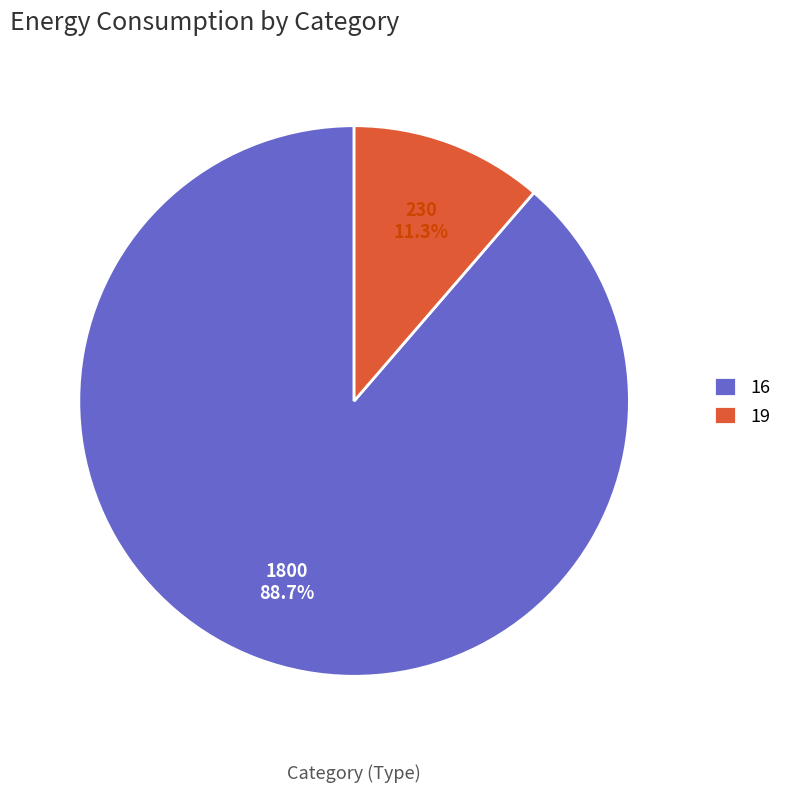

To the nearest percent, what portion does 16 represent?

89%